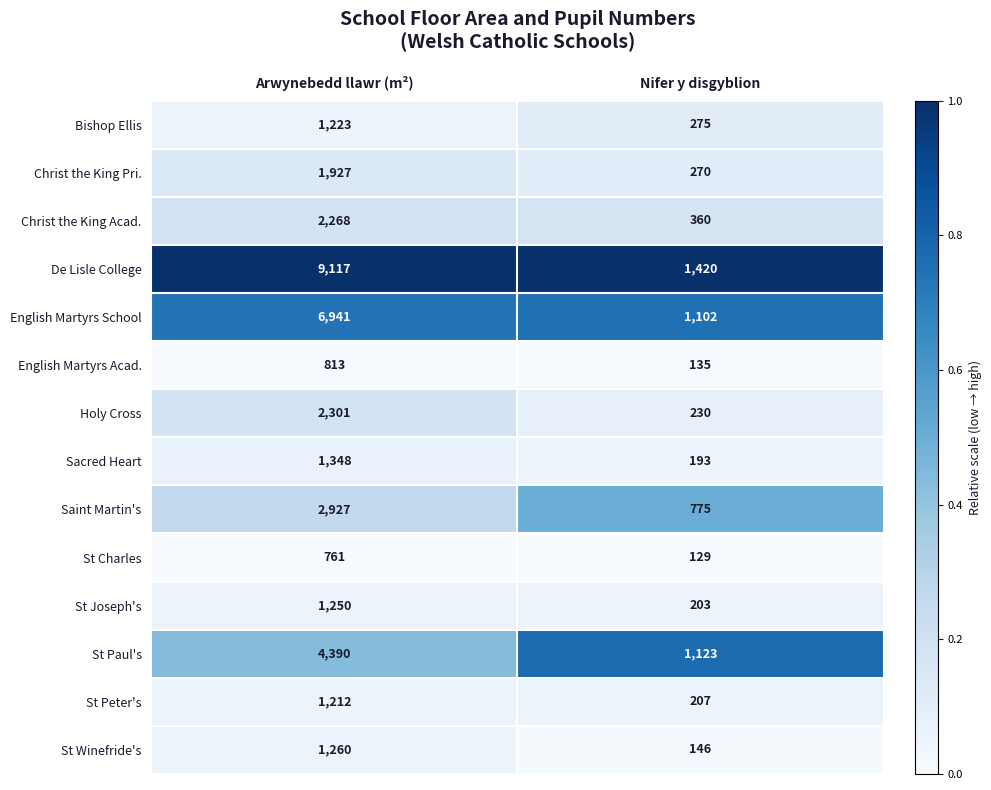

Is it true that St Joseph's equals 1250 at Arwynebedd llawr (m²)?

True